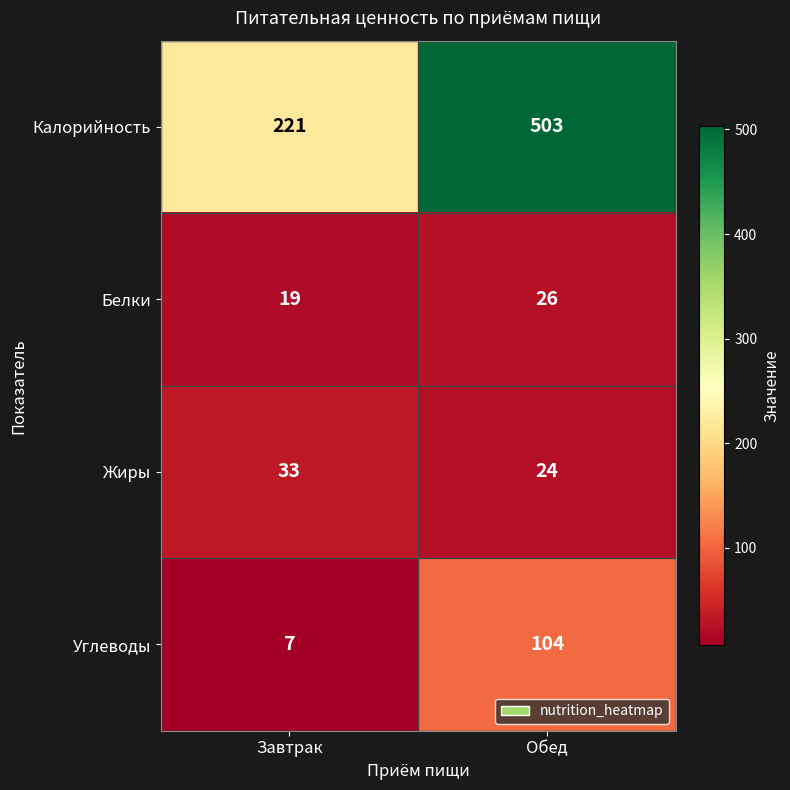

How many distinct data groups are displayed?

4